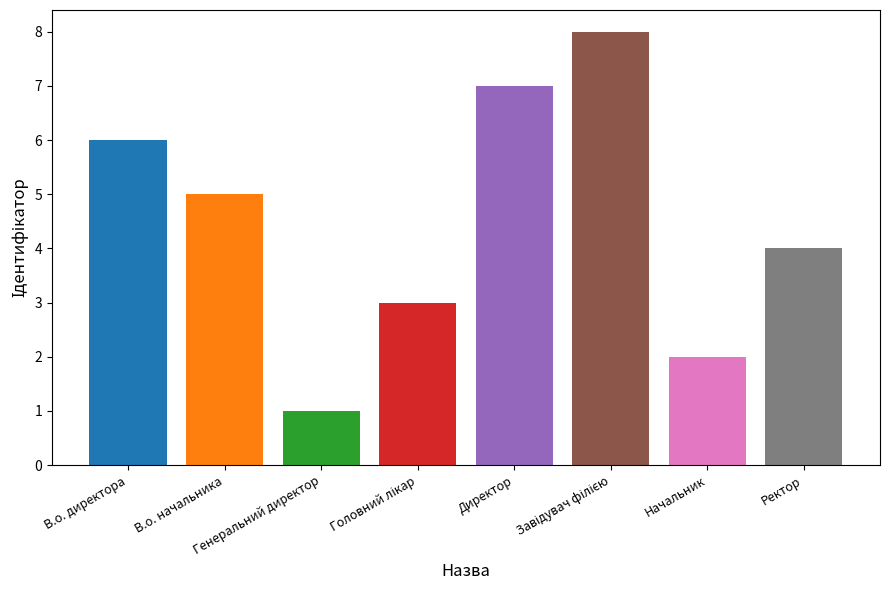

Are the bars horizontal?

No